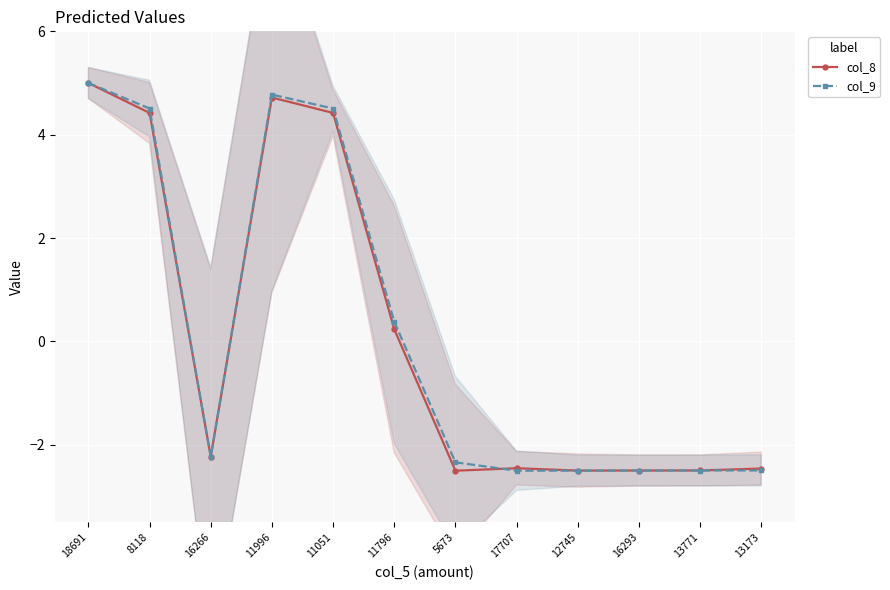

How many series are shown in this chart?

2